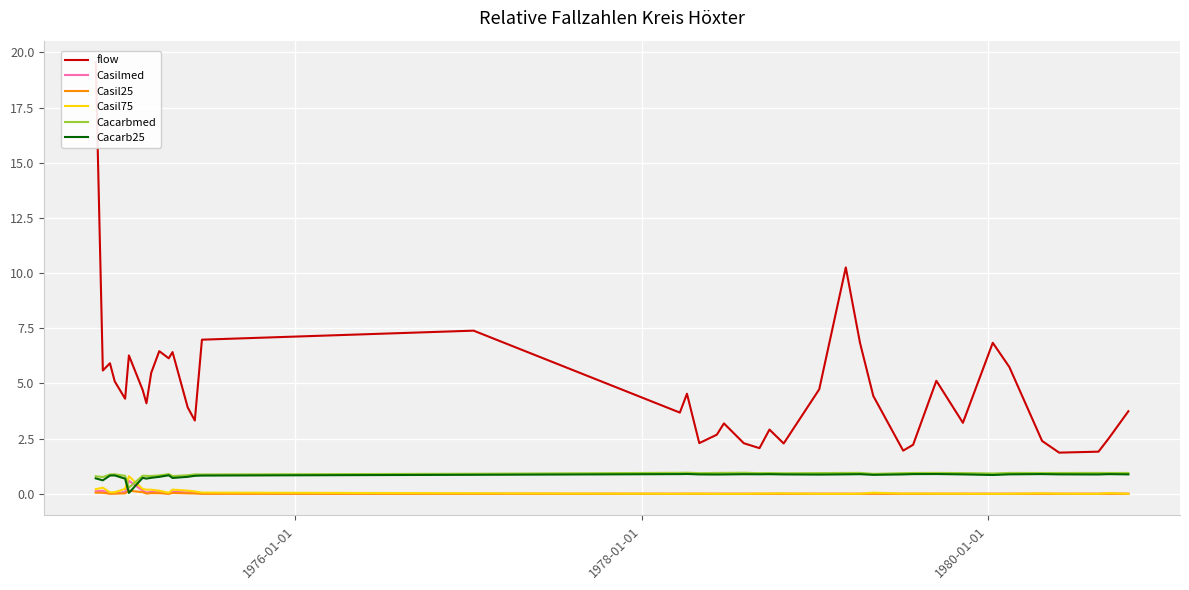

What is the maximum value for Casilmed?

0.6